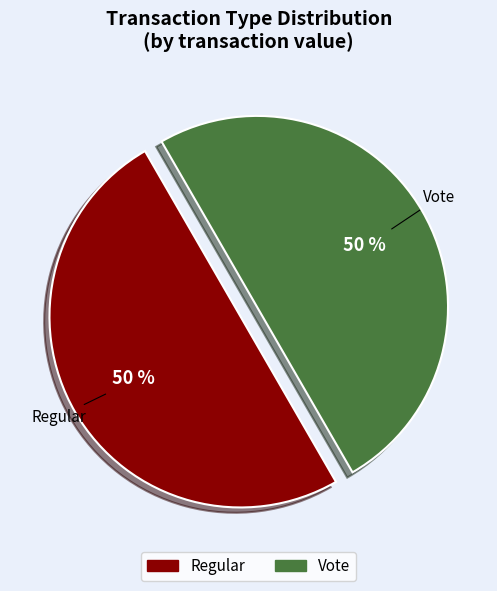

To the nearest percent, what is the difference between the largest and smallest slice percentages?

0%